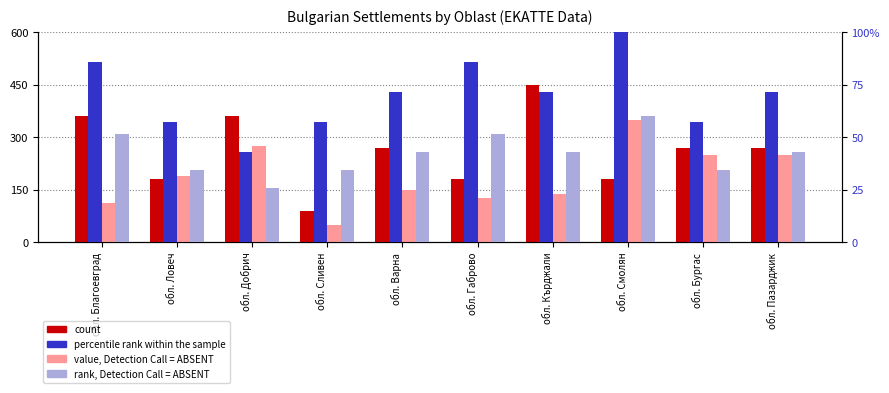

Is it true that count equals 270.0 at обл. Варна?

True